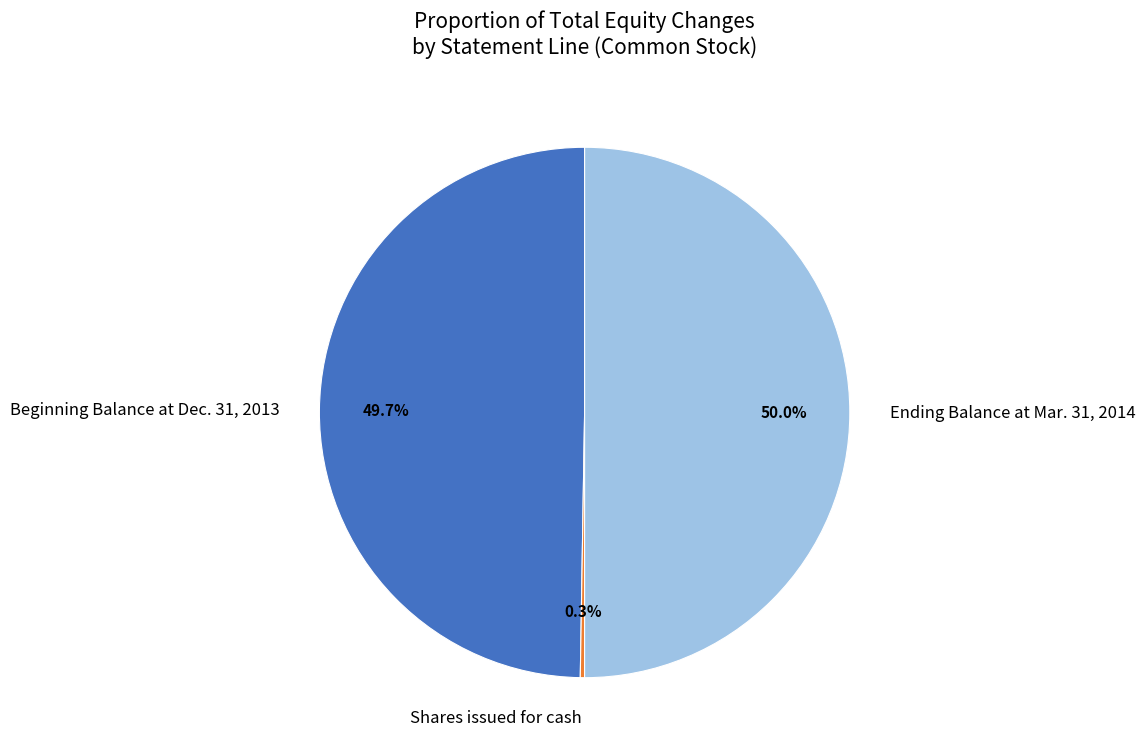

Does Beginning Balance at Dec. 31, 2013 account for over 50% of the chart?

No